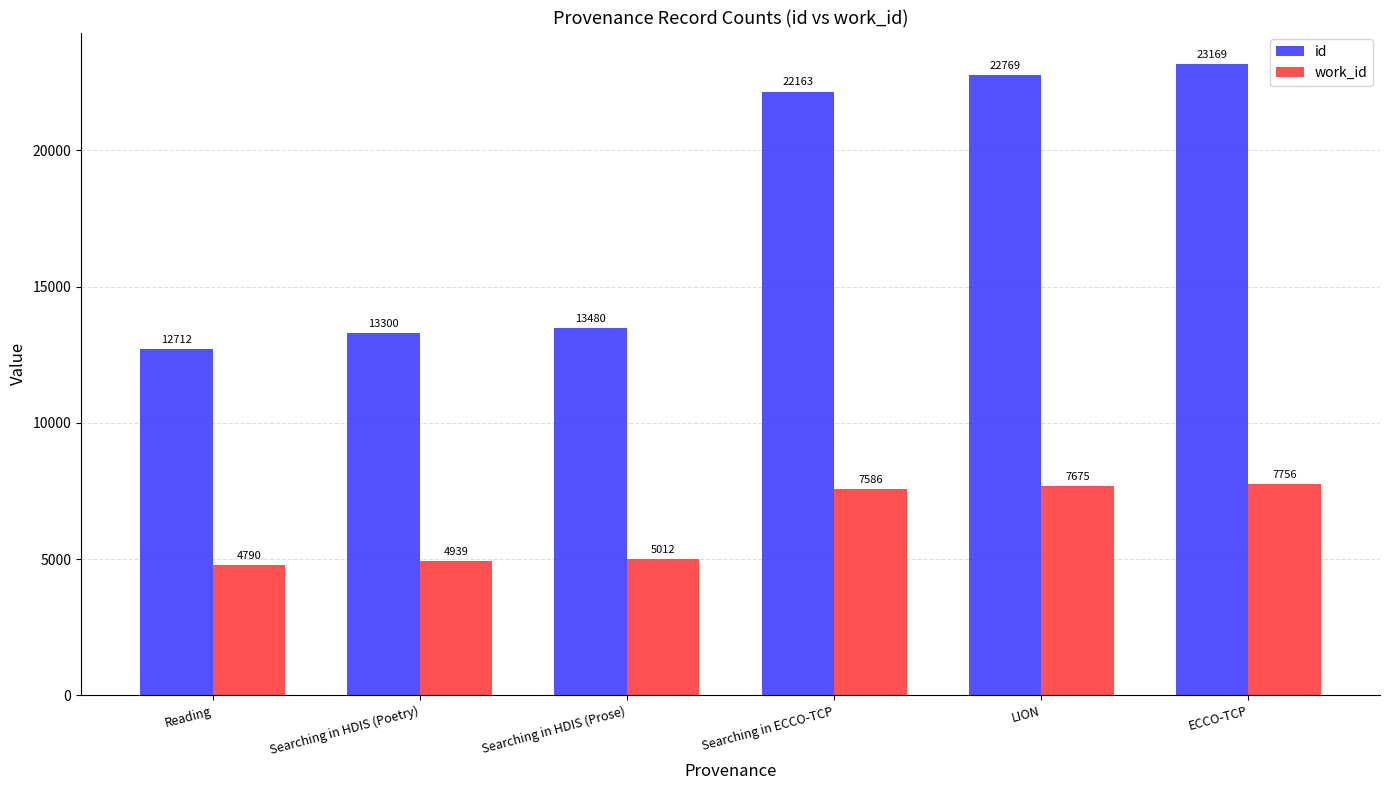

What is the sum of the id values at Reading and Searching in HDIS (Poetry)?

26012